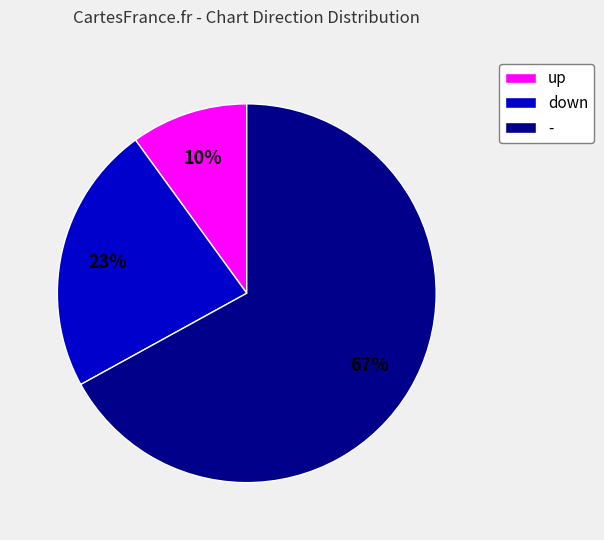

Combined, do - and down account for over 50%?

Yes